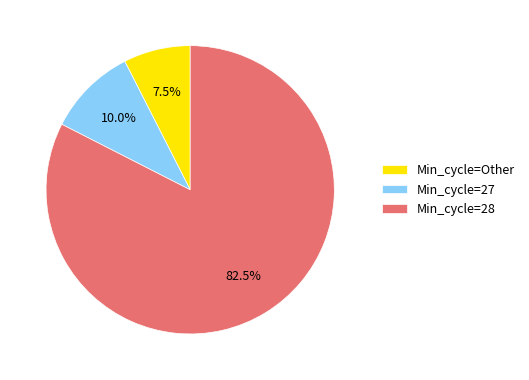

Is there any slice that represents more than half of the pie?

Yes